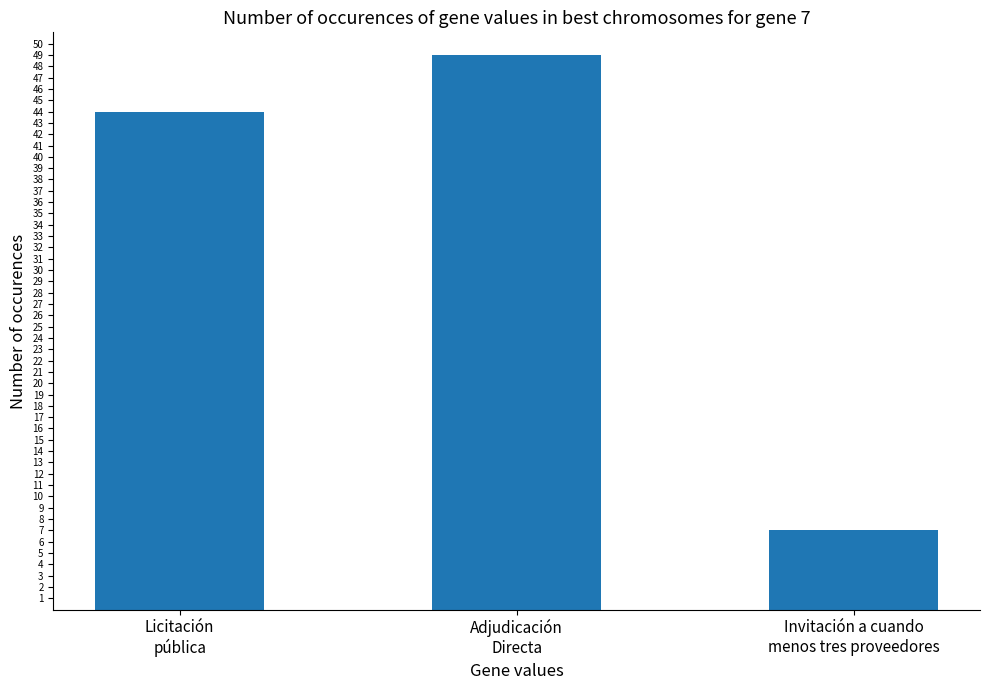

List the labels in order of value, largest first.

Adjudicación
Directa, Licitación
pública, Invitación a cuando
menos tres proveedores